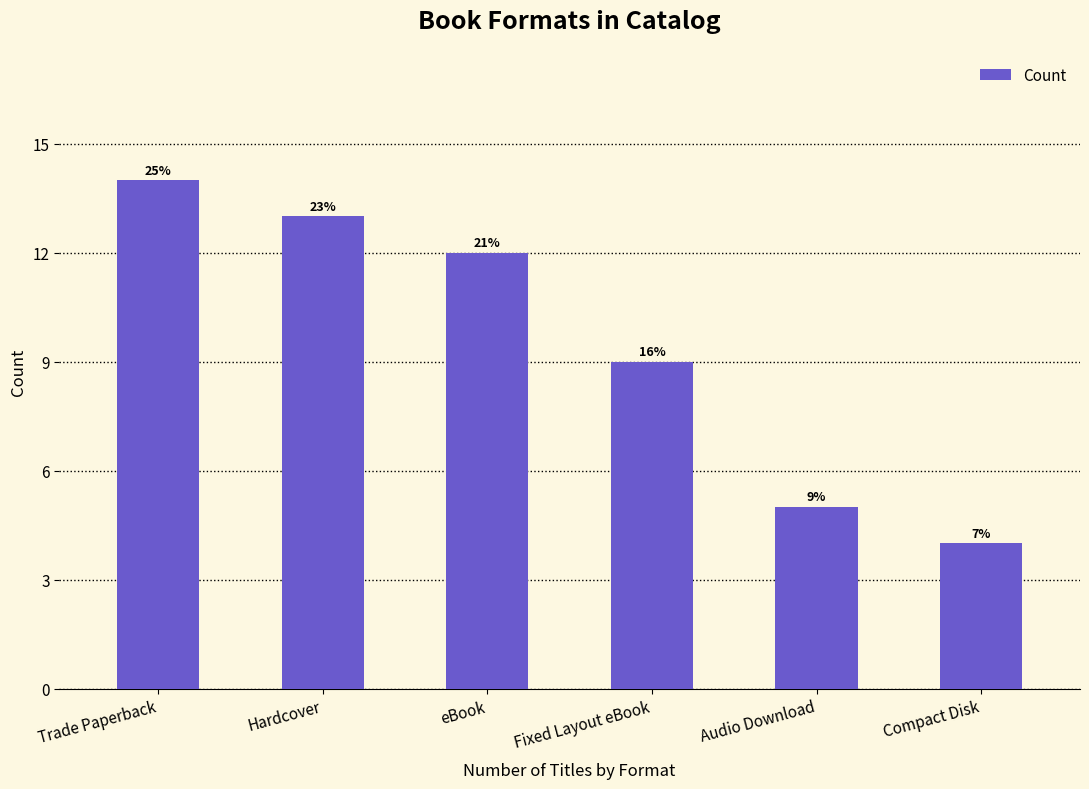

What is the sum of all values?

57